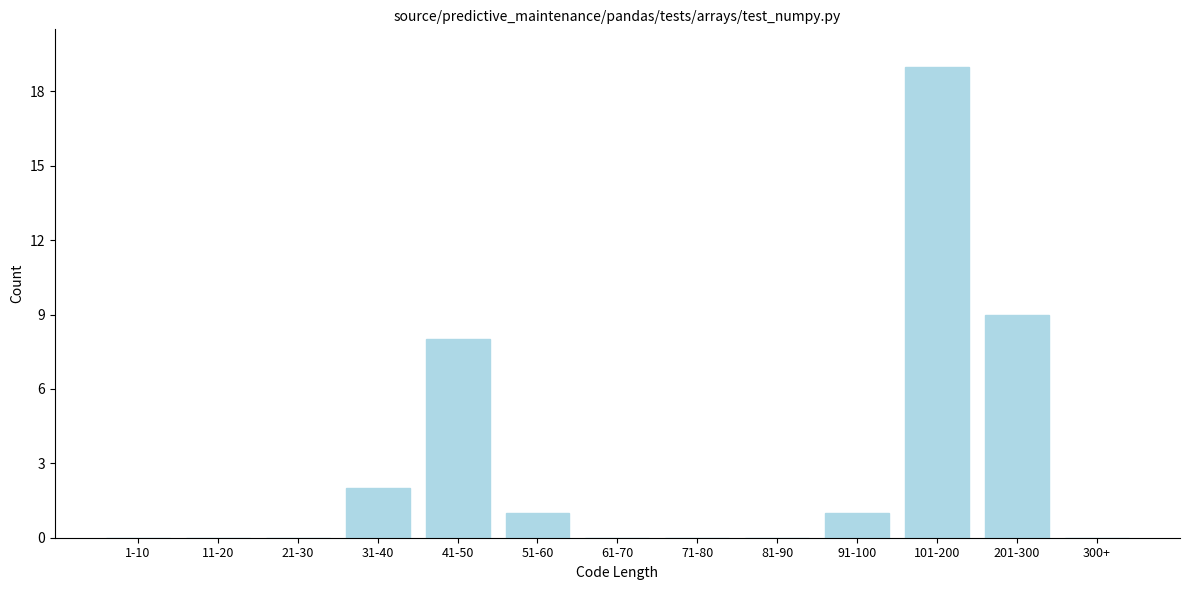

Reading left to right, what are all the values shown in this chart?

1-10=0	11-20=0	21-30=0	31-40=2	41-50=8	51-60=1	61-70=0	71-80=0	81-90=0	91-100=1	101-200=19	201-300=9	300+=0